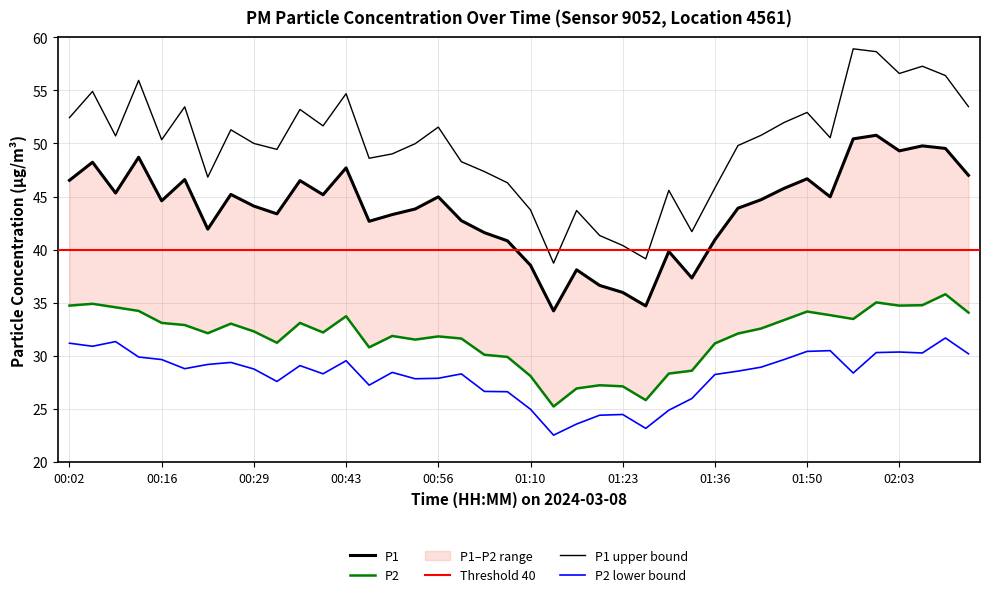

True or false: P2 and P1 intersect in this chart.

False